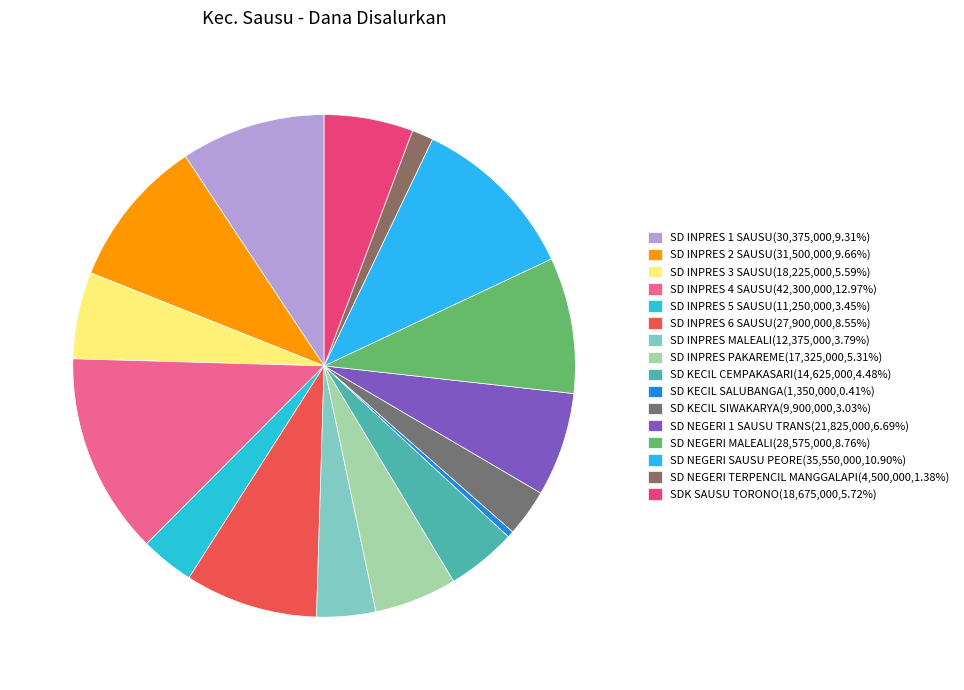

Which slice is the smallest?

SD KECIL SALUBANGA